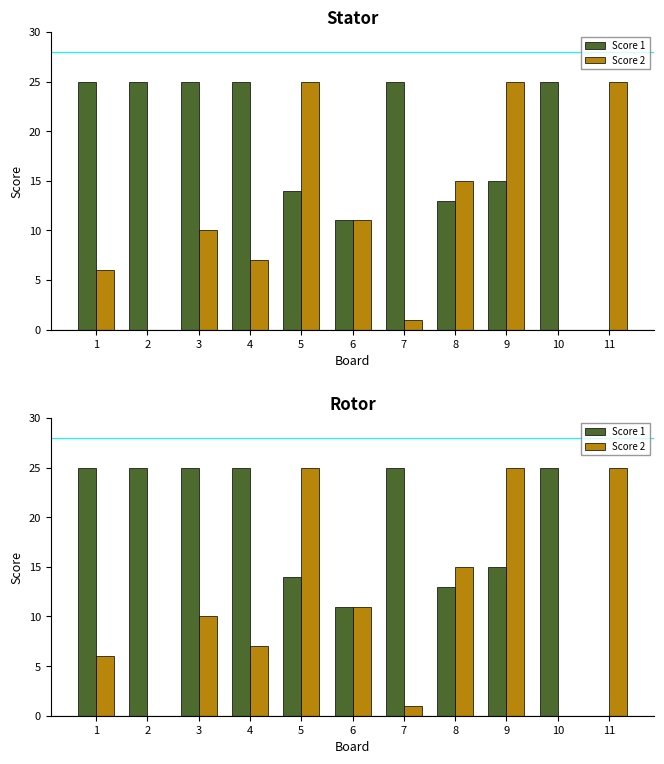

The Score 2 series shows 0 at 10. True or false?

True